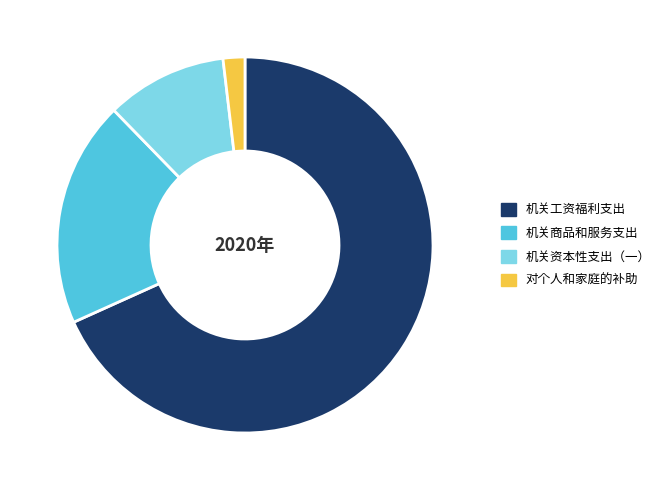

Between 机关商品和服务支出 and 机关资本性支出（一）, which is larger?

机关商品和服务支出